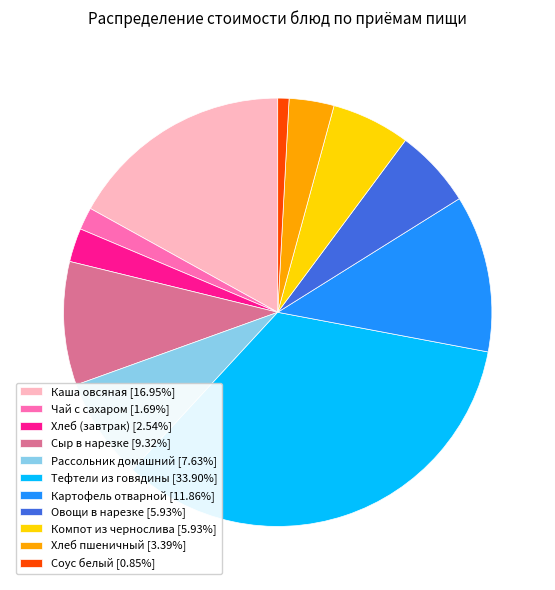

What is the ratio of the value at Компот из чернослива [5.93%] to the value at Овощи в нарезке [5.93%]?

1.0